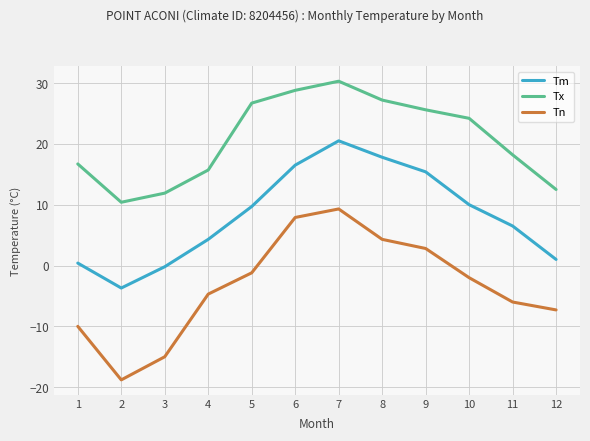

In Tn, how many points are higher than both neighbors (excluding endpoints)?

1